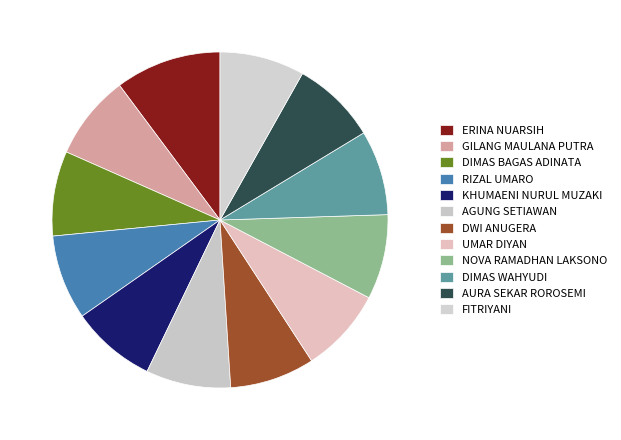

Do GILANG MAULANA PUTRA and UMAR DIYAN together represent more than half of the pie?

No